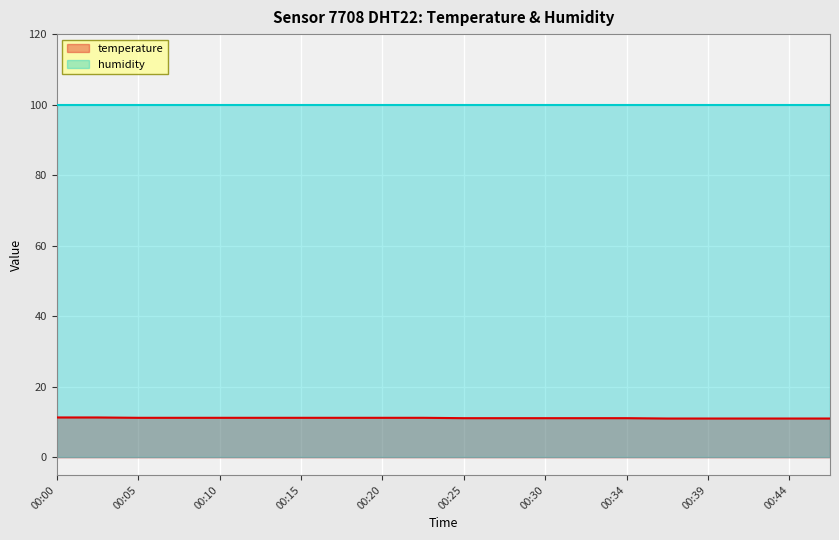

True or false: the data has more than 1 interior local peaks.

False